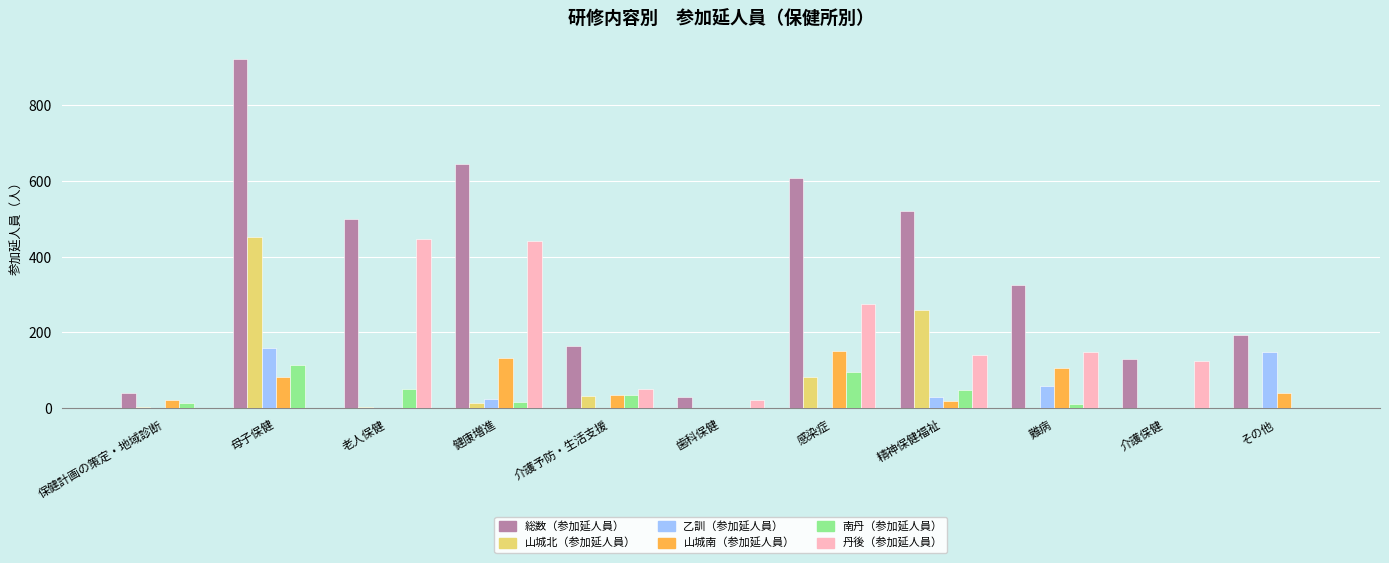

True or false: 丹後（参加延人員） has a value of 728 at 老人保健.

False